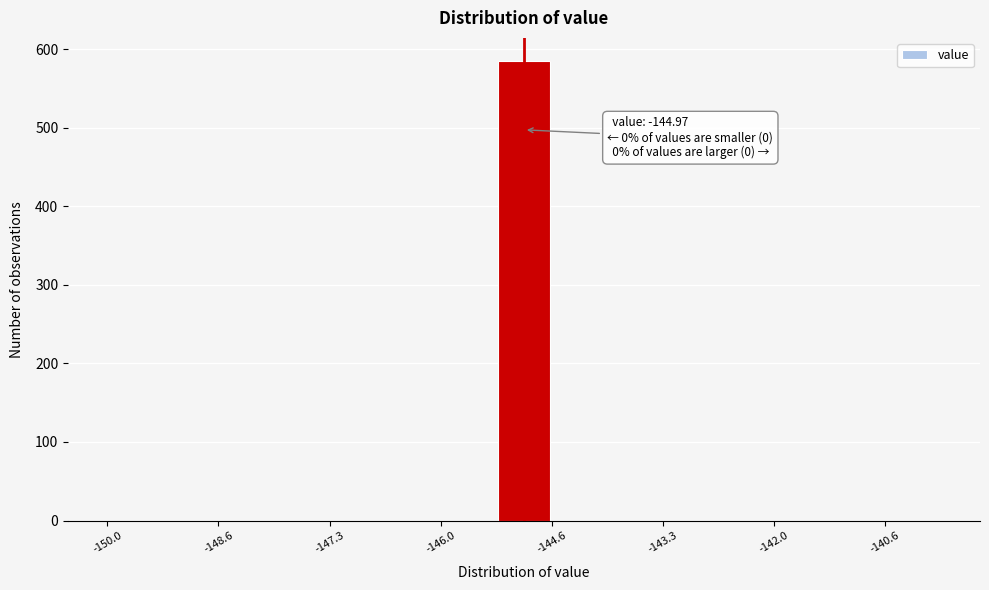

Read against the x-axis, roughly where is the centre of the tallest bar?

-145.0